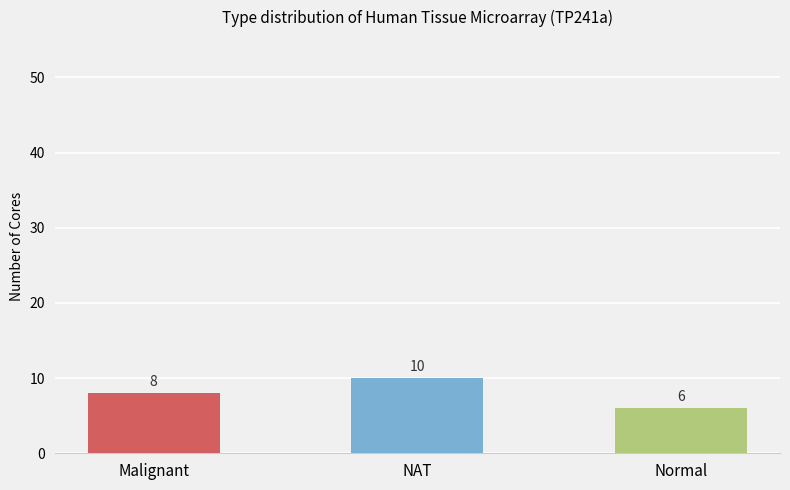

What position from the right is Malignant?

3